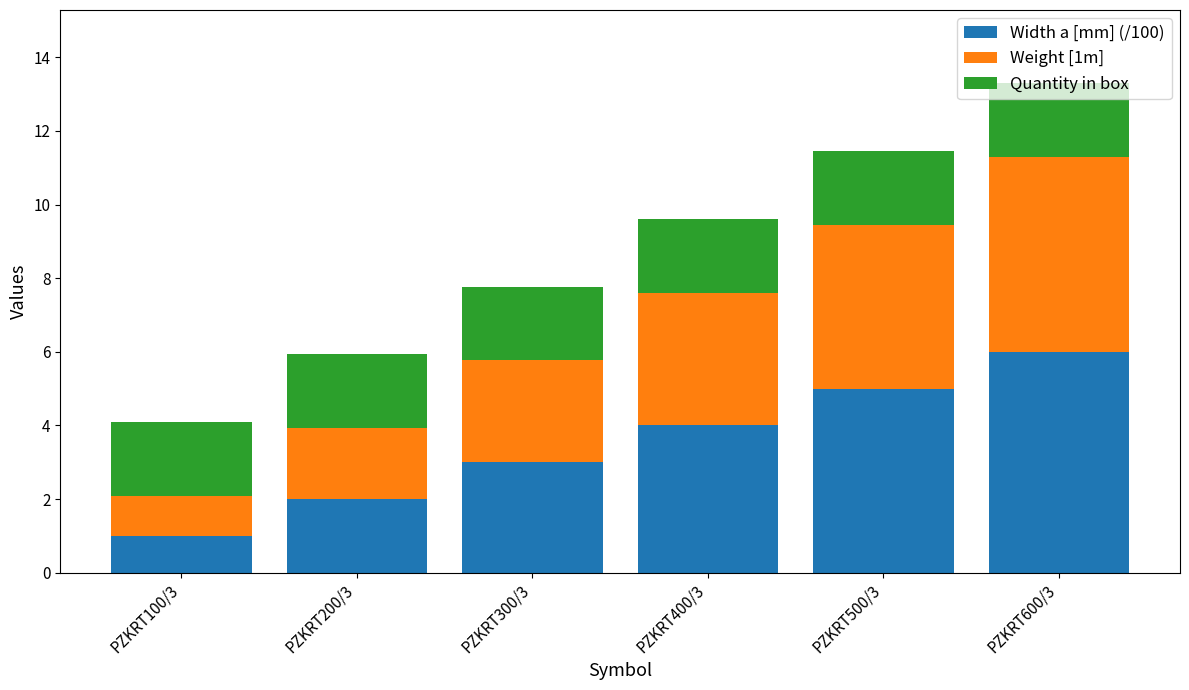

List the labels in order of Width a [mm] (/100) value, smallest first.

PZKRT100/3, PZKRT200/3, PZKRT300/3, PZKRT400/3, PZKRT500/3, PZKRT600/3